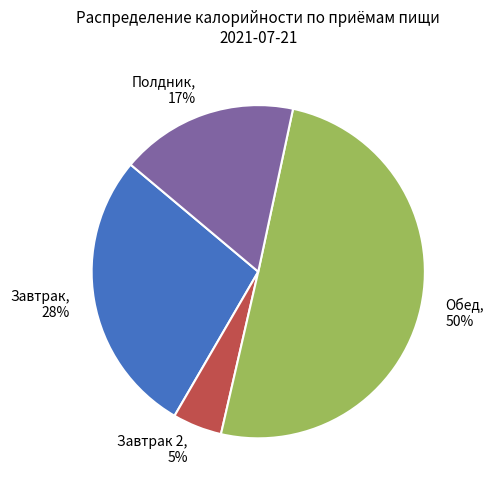

Is the sum of Полдник and Завтрак greater than half?

No